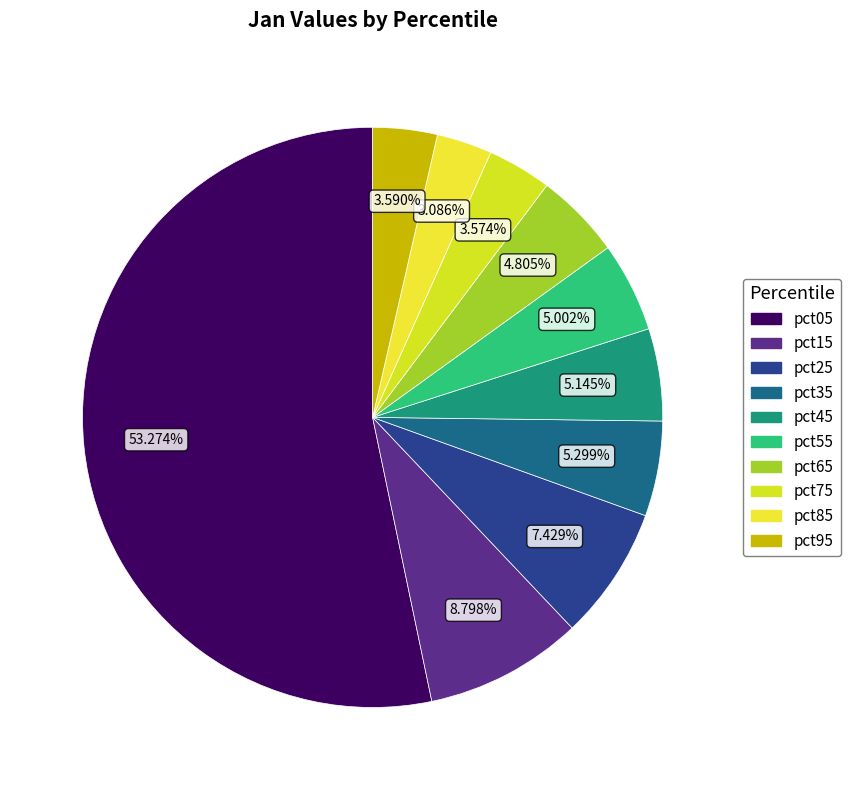

Between pct15 and pct95, which is larger?

pct15